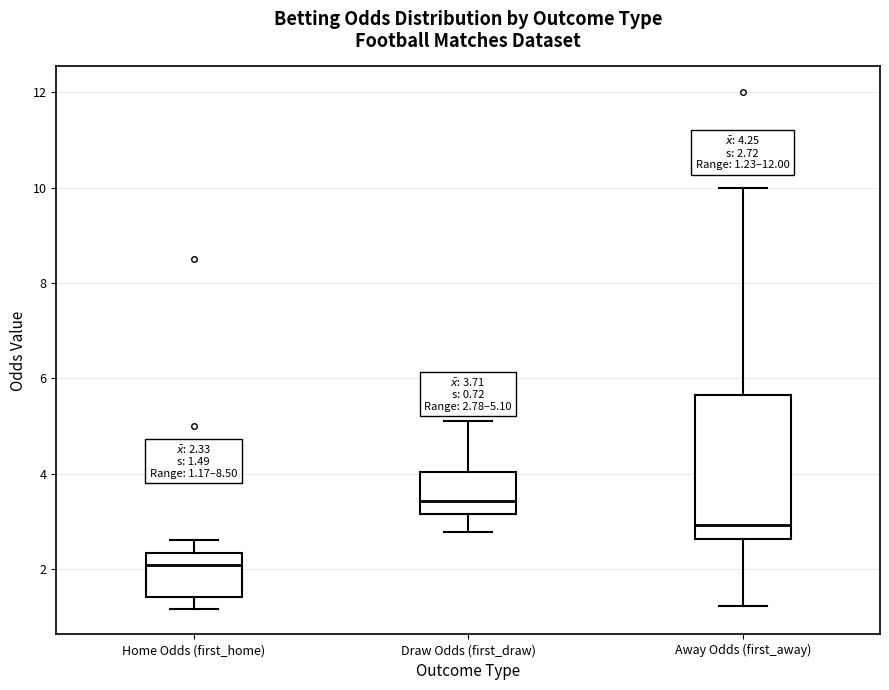

Which box's median line is the lowest?

Home Odds (first_home)